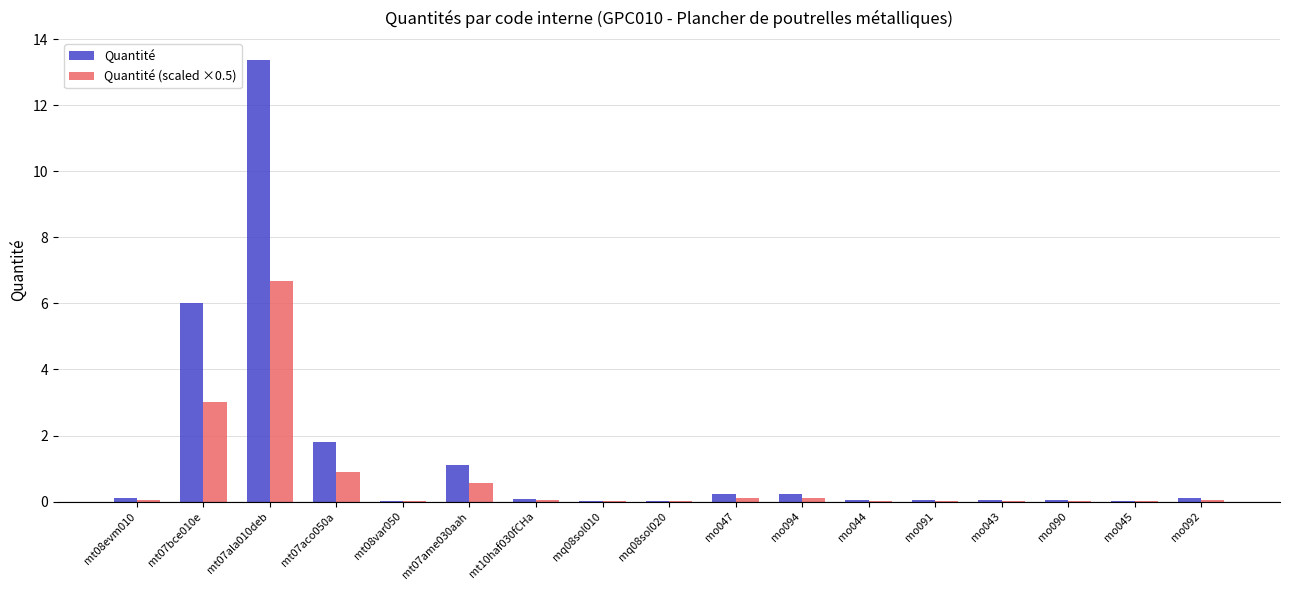

At which label does Quantité reach its peak?

mt07ala010deb